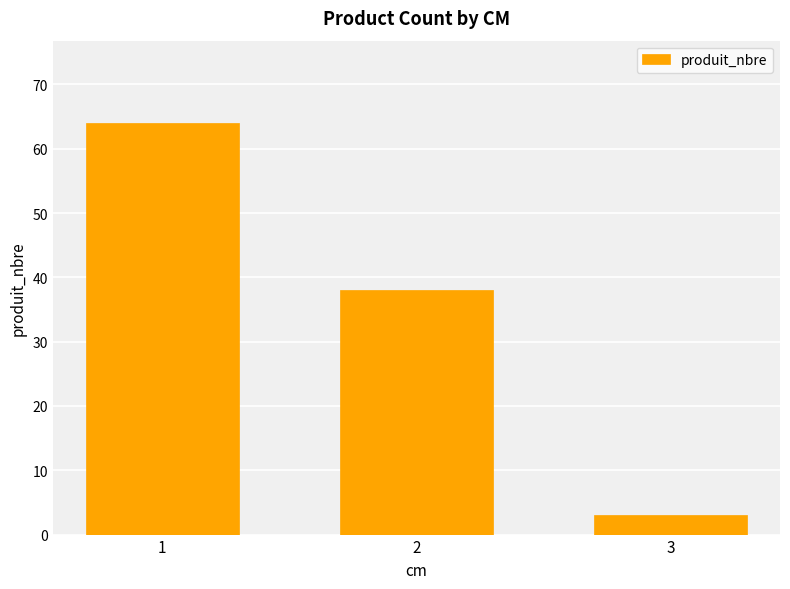

At which label does the data first exceed 38?

1